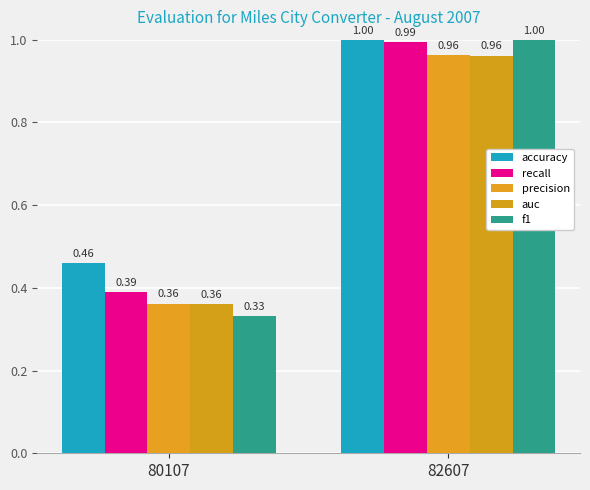

The recall series shows 0.3 at 82607. True or false?

False